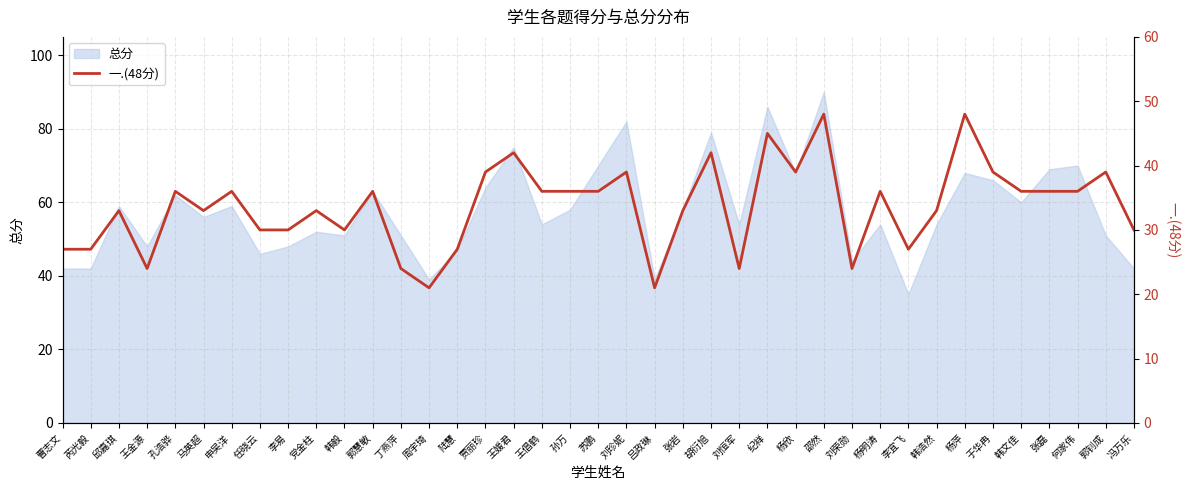

Which label corresponds to the smallest value in the chart?

周宇琦